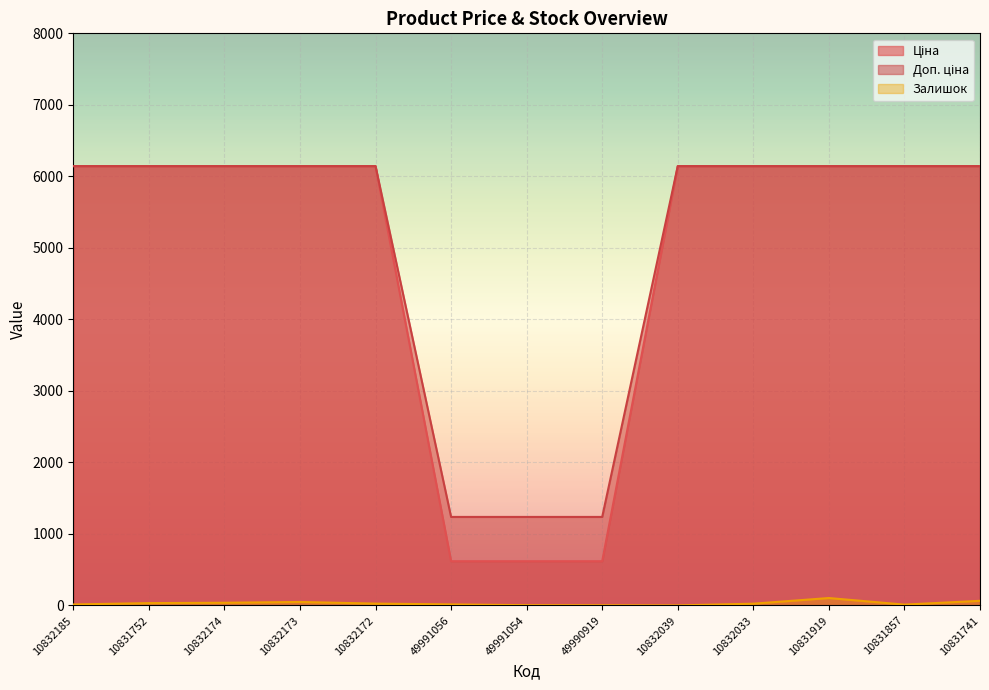

What is the difference between the highest and lowest values at 10832174?

6105.2